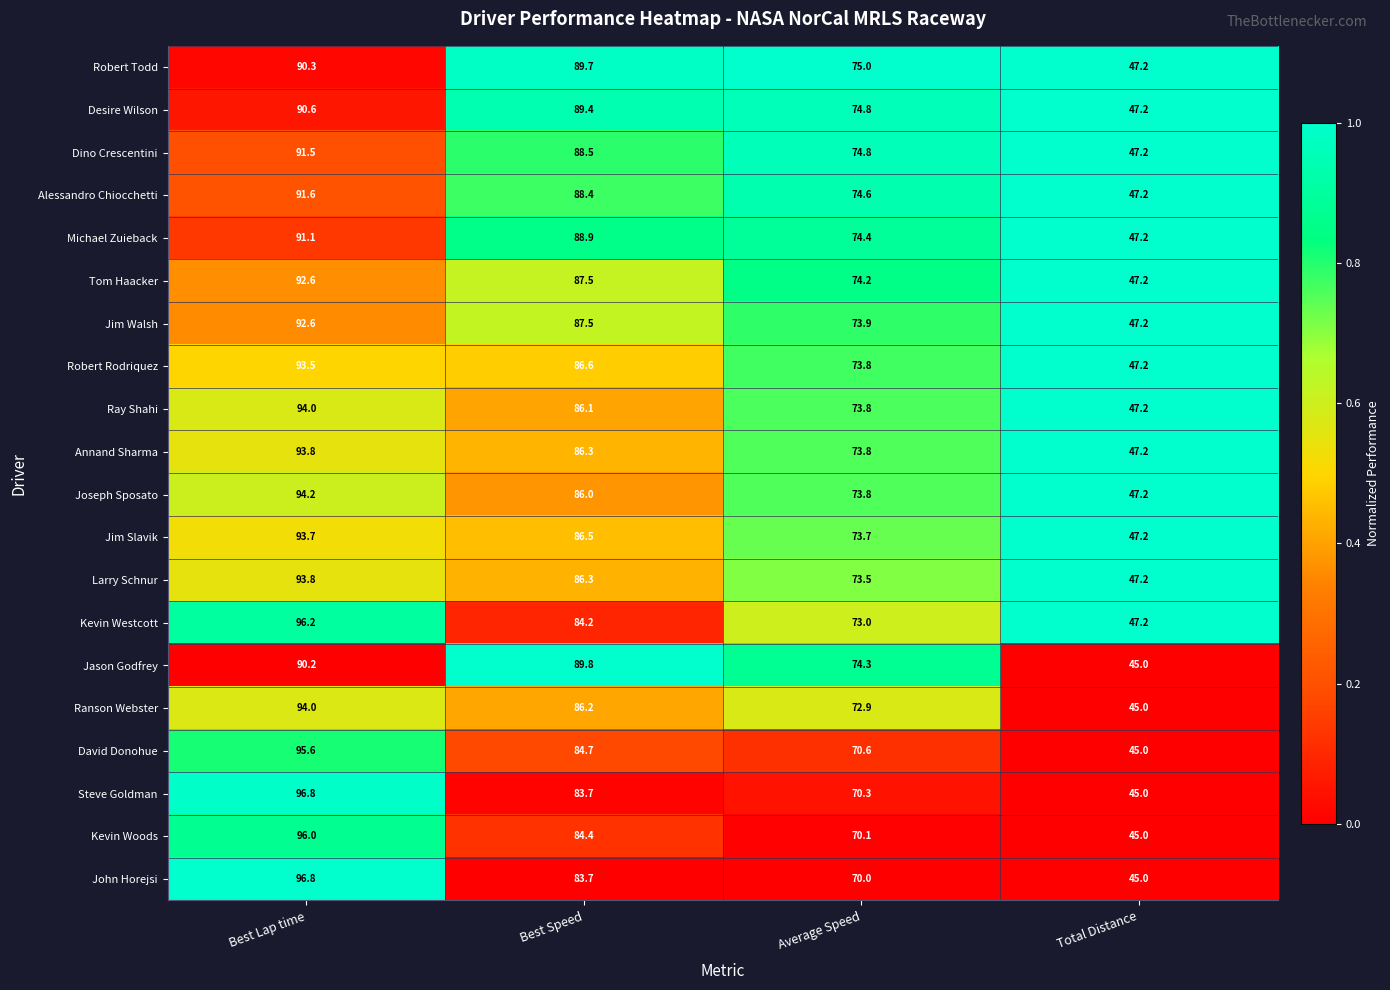

What is the sum of all Larry Schnur values?

300.8